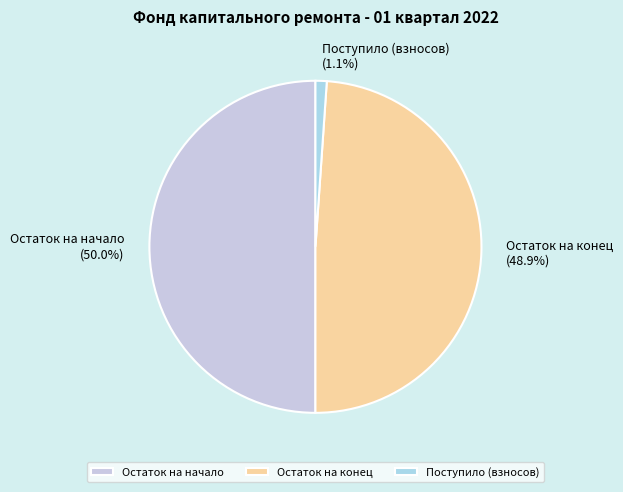

Which slice is the largest?

Остаток на начало